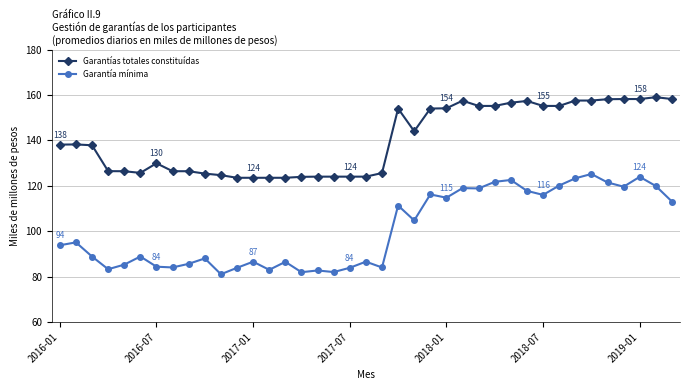

Rank the series by their maximum value, from lowest to highest.

Garantía mínima, Garantías totales constituídas